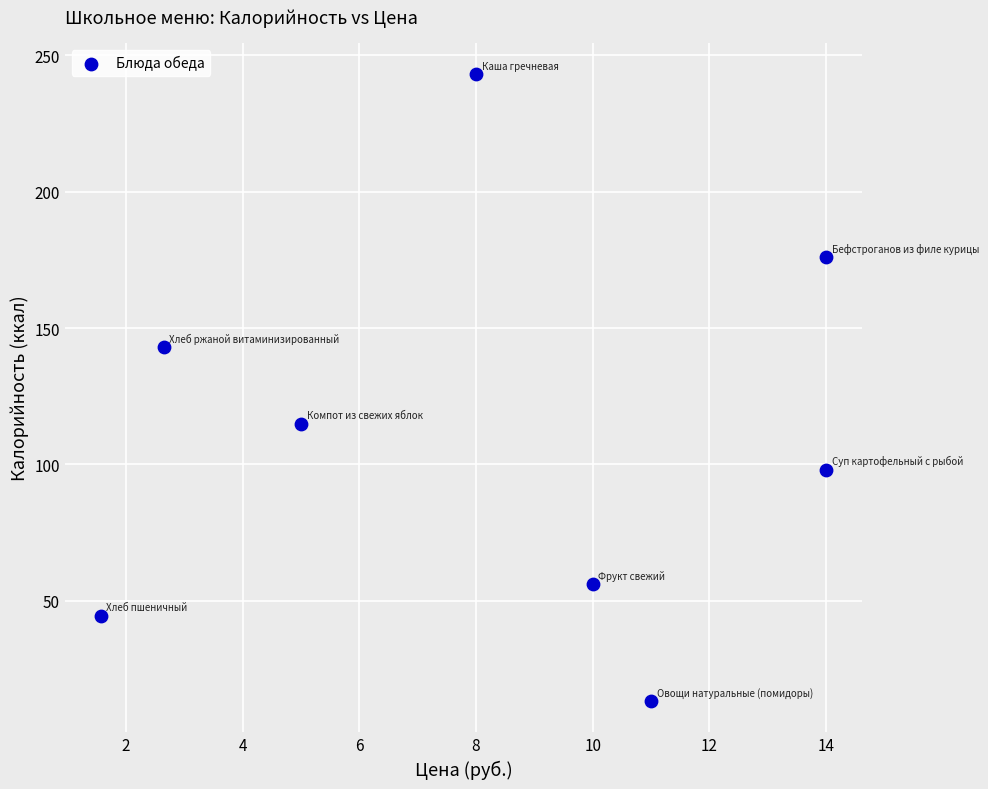

What is the range of Y values (max minus min)?

229.7